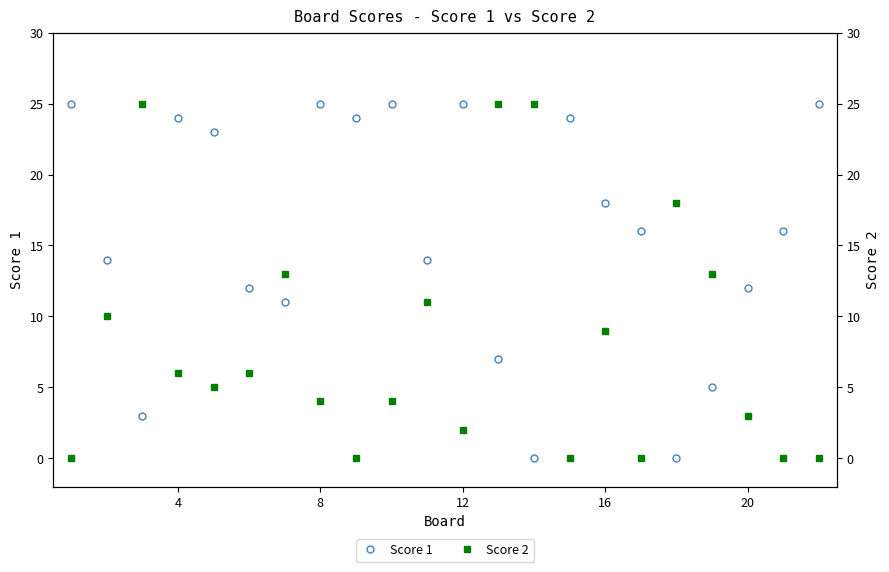

True or false: Score 1 has more than 1 interior local peaks.

True